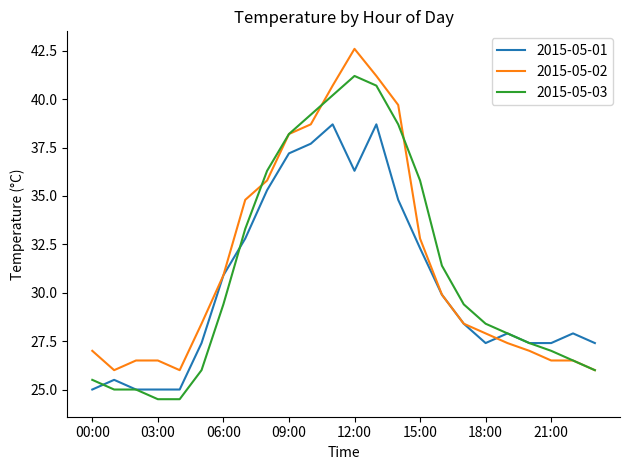

Reading left to right, list all the values displayed in this chart.

2015-05-01: 25.0	25.5	25.0	25.0	25.0	27.4	30.9	32.8	35.3	37.2	37.7	38.7	36.3	38.7	34.8	32.3	29.9	28.4	27.4	27.9	27.4	27.4	27.9	27.4
2015-05-02: 27.0	26.0	26.5	26.5	26.0	28.4	30.9	34.8	35.8	38.2	38.7	40.7	42.6	41.2	39.7	32.8	29.9	28.4	27.9	27.4	27.0	26.5	26.5	26.0
2015-05-03: 25.5	25.0	25.0	24.5	24.5	26.0	29.4	33.3	36.3	38.2	39.2	40.2	41.2	40.7	38.7	35.8	31.4	29.4	28.4	27.9	27.4	27.0	26.5	26.0